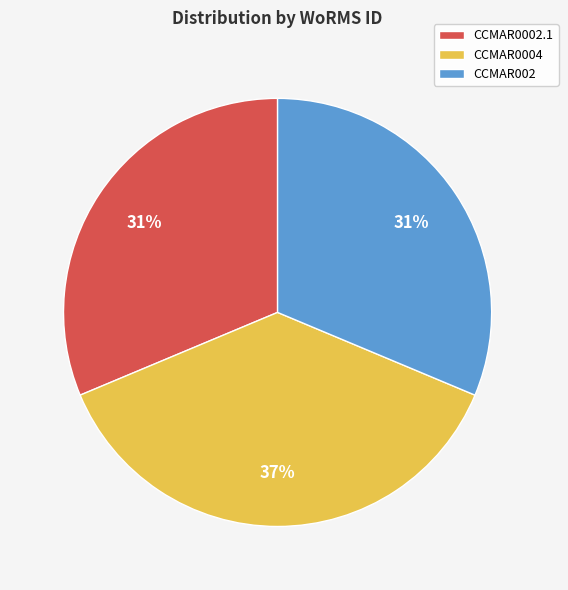

The CCMAR0002.1 slice represents 31% of the pie. True or false?

True